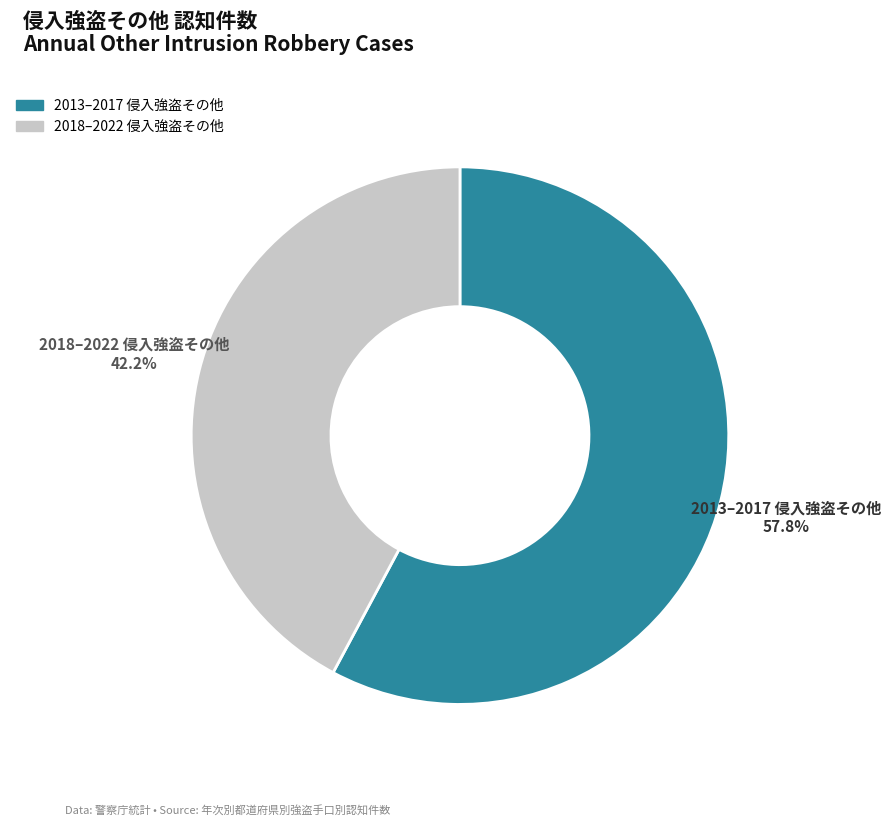

Between 2013–2017 侵入強盗その他 and 2018–2022 侵入強盗その他, which is larger?

2013–2017 侵入強盗その他